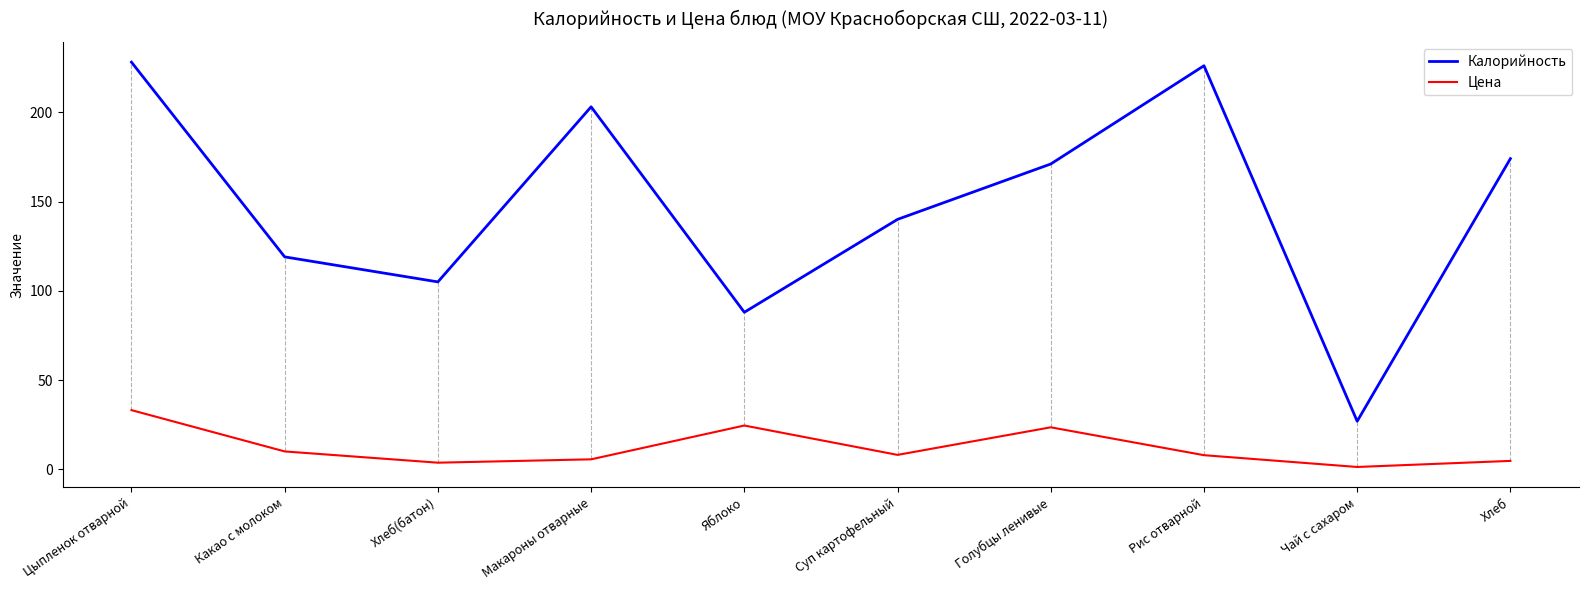

How many interior local valleys does the Цена series have?

3